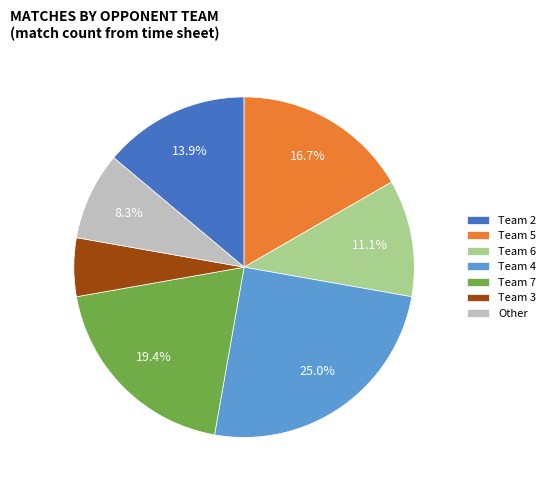

Which category has the biggest portion of the pie?

Team 4